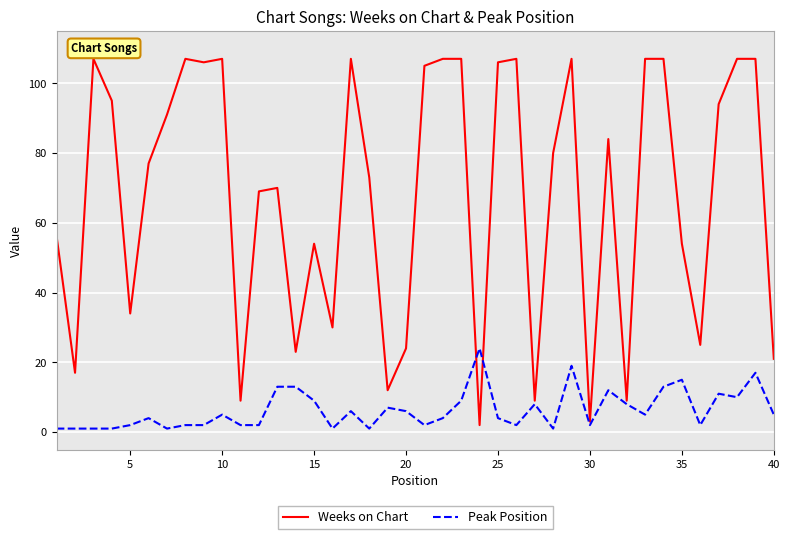

How many lines are shown in the chart?

2